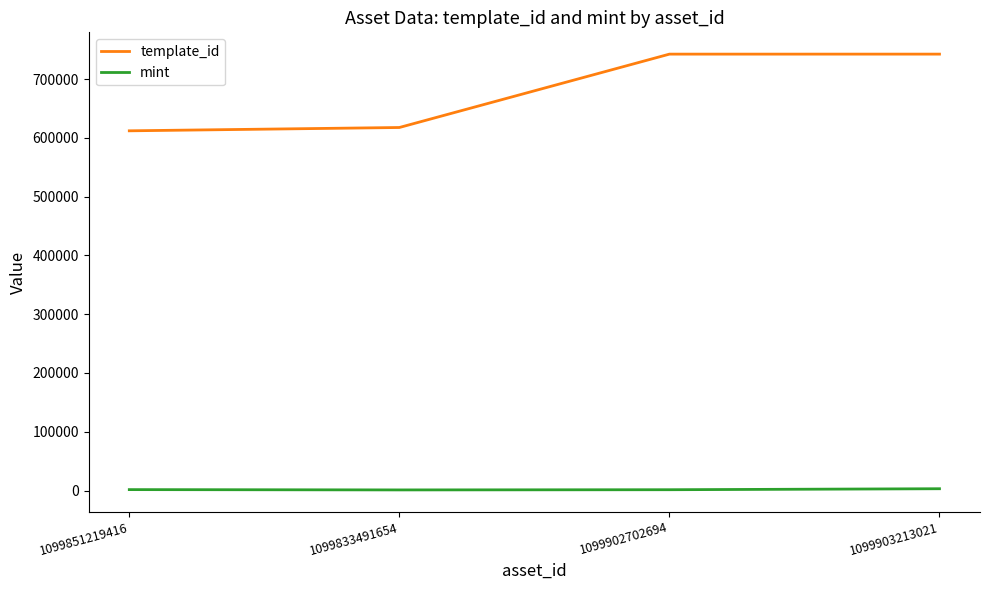

Rank the series by their average value, from lowest to highest.

mint, template_id